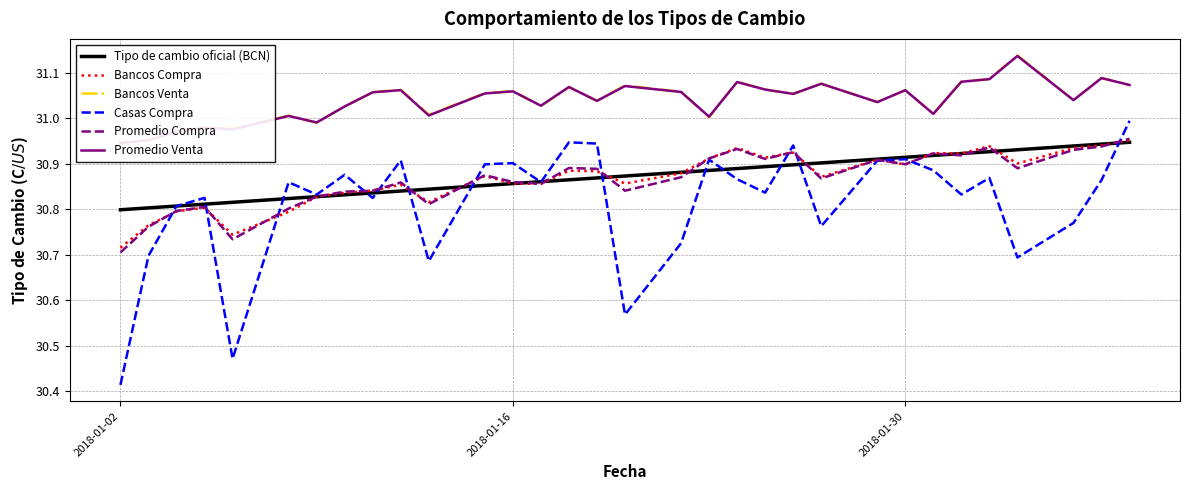

Which category has the lowest value in the Promedio Compra series?

2018-01-02